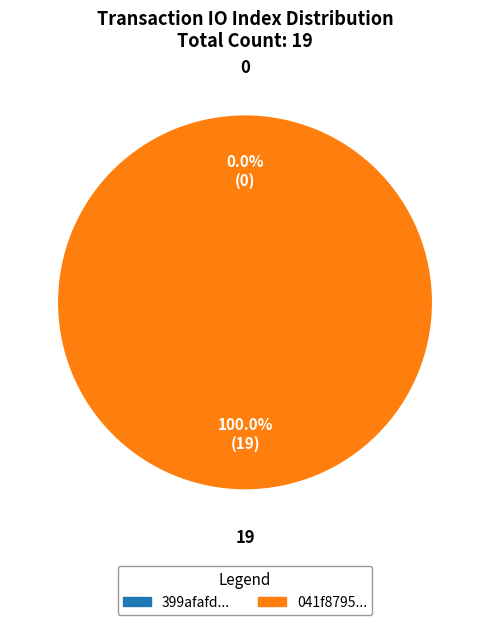

True or false: io_index=0 accounts for 0% of the total.

True